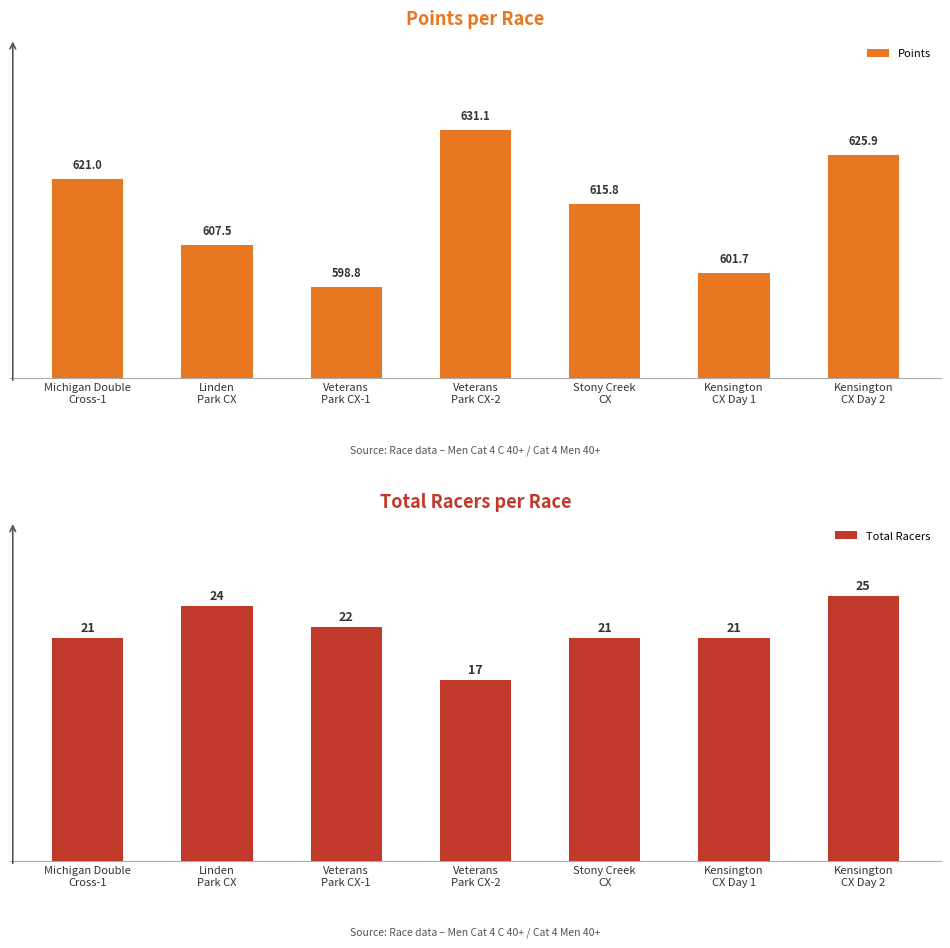

Which category has the lowest value across all series?

Veterans
Park CX-2